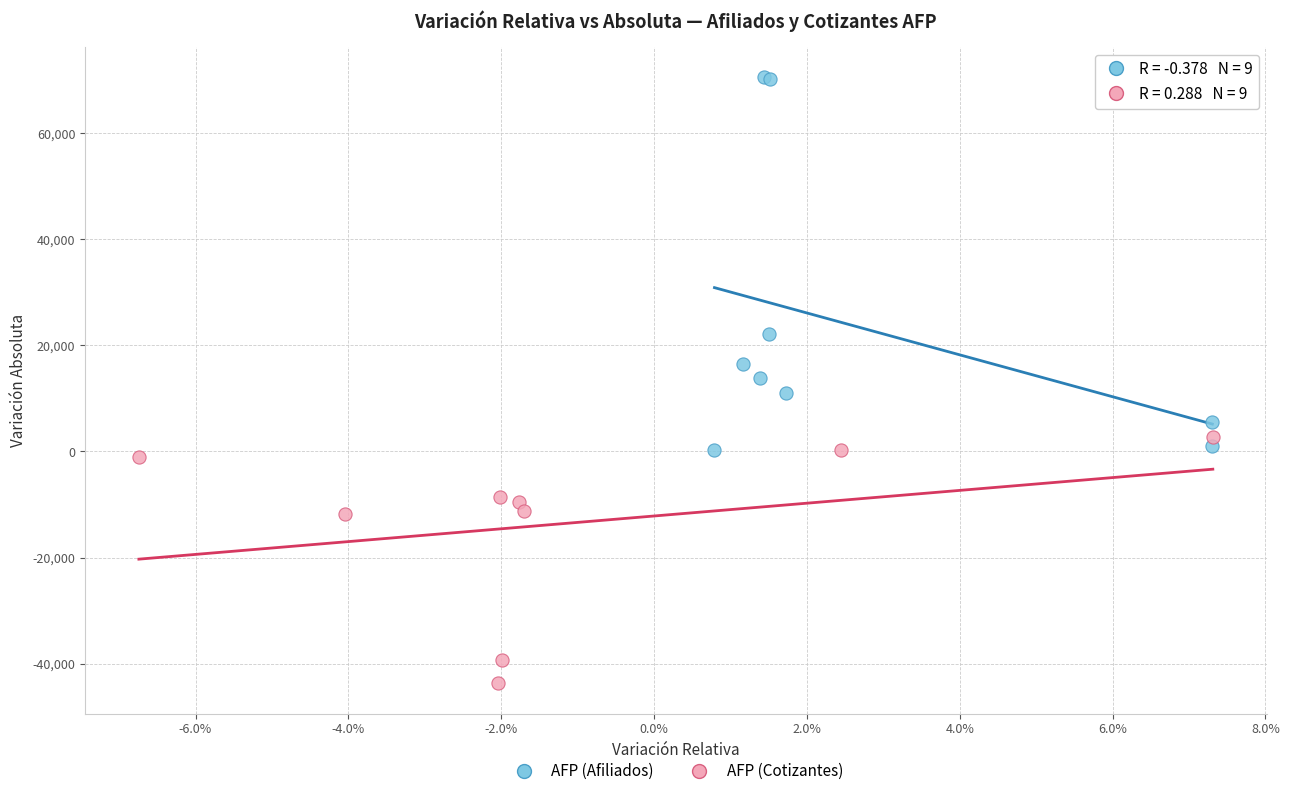

Which series has the largest Y range (max minus min)?

AFP (Afiliados)